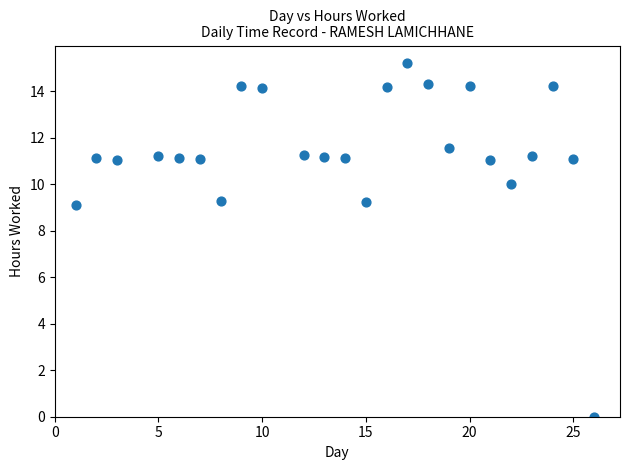

What is the range of X values (max minus min)?

25.0